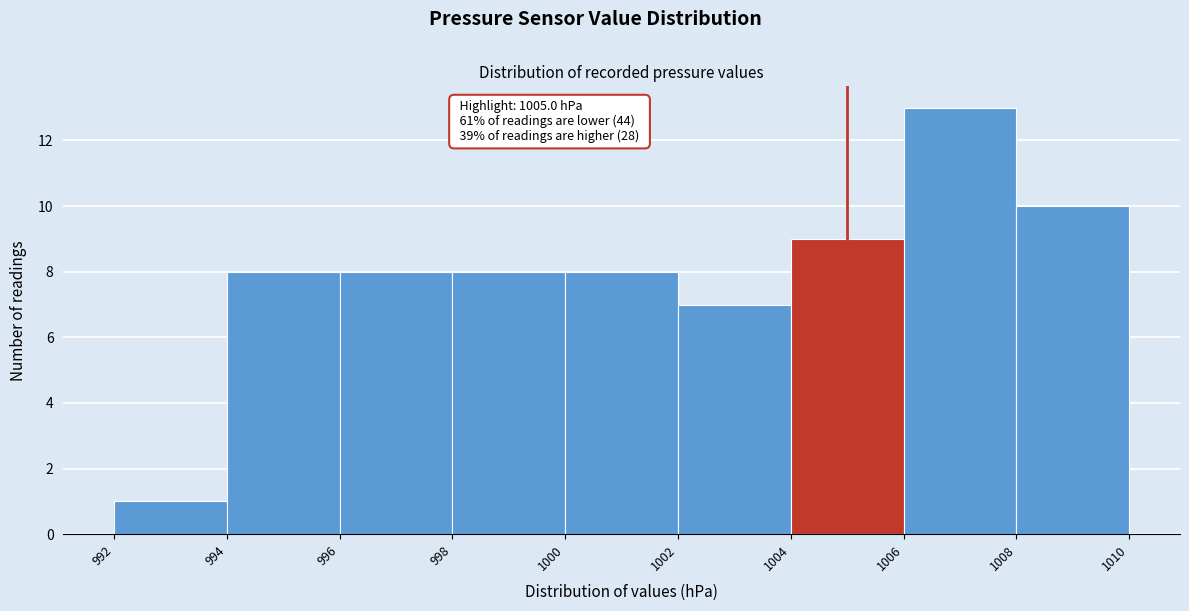

Over which range of the x-axis is the bar tallest?

1006 to 1008